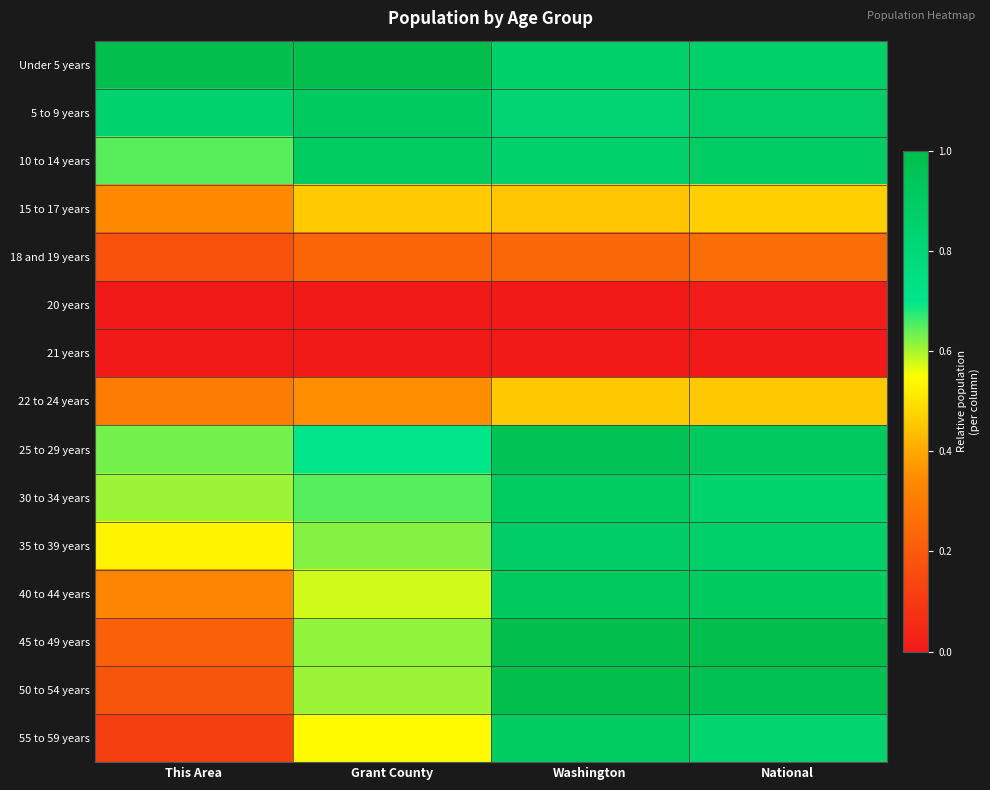

Reading left to right, list all the values displayed in this chart.

Under 5 years: This Area=1.0	Grant County=1.0	Washington=0.9	National=0.9
5 to 9 years: This Area=0.8	Grant County=0.9	Washington=0.8	National=0.9
10 to 14 years: This Area=0.6	Grant County=0.9	Washington=0.9	National=0.9
15 to 17 years: This Area=0.3	Grant County=0.5	Washington=0.5	National=0.5
18 and 19 years: This Area=0.2	Grant County=0.2	Washington=0.2	National=0.3
20 years: This Area=0.0	Grant County=0.0	Washington=0.0	National=0.0
21 years: This Area=0.0	Grant County=0.0	Washington=0.0	National=0.0
22 to 24 years: This Area=0.3	Grant County=0.4	Washington=0.5	National=0.5
25 to 29 years: This Area=0.6	Grant County=0.7	Washington=1.0	National=0.9
30 to 34 years: This Area=0.6	Grant County=0.7	Washington=0.9	National=0.9
35 to 39 years: This Area=0.5	Grant County=0.6	Washington=0.9	National=0.9
40 to 44 years: This Area=0.3	Grant County=0.6	Washington=0.9	National=0.9
45 to 49 years: This Area=0.2	Grant County=0.6	Washington=1.0	National=1.0
50 to 54 years: This Area=0.2	Grant County=0.6	Washington=1.0	National=1.0
55 to 59 years: This Area=0.1	Grant County=0.5	Washington=0.9	National=0.8